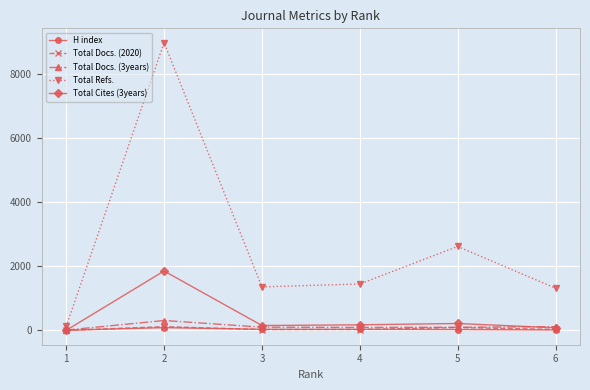

True or false: Total Cites (3years) has more than 0 interior local peaks.

True